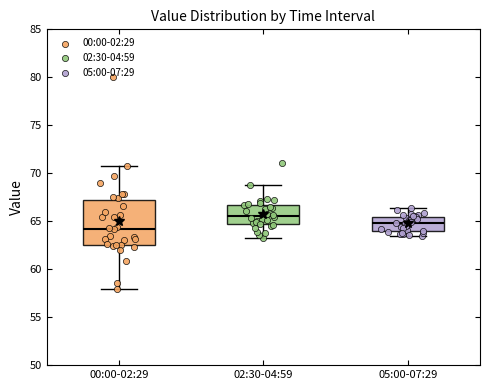

Reading left to right, read every box against the y-axis: the position of its median line, the range the box covers, and the ends of its whiskers. The values are not printed on the chart, so give them approximately, as read against the axis.

00:00-02:29: median 64.0, box 62.5 to 67.5, whiskers 58.0 to 70.5
02:30-04:59: median 65.5, box 64.5 to 66.5, whiskers 63.5 to 69.0
05:00-07:29: median 65.0, box 64.0 to 65.5, whiskers 63.5 to 66.5